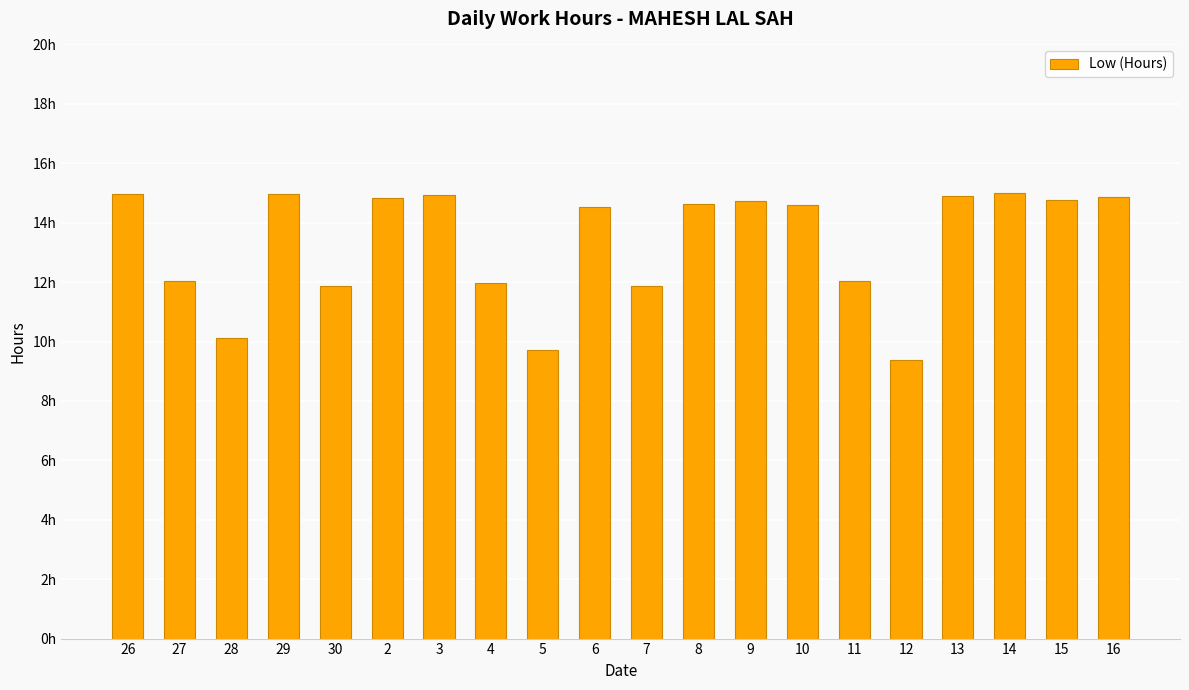

The value at 7 is 11.9. True or false?

True